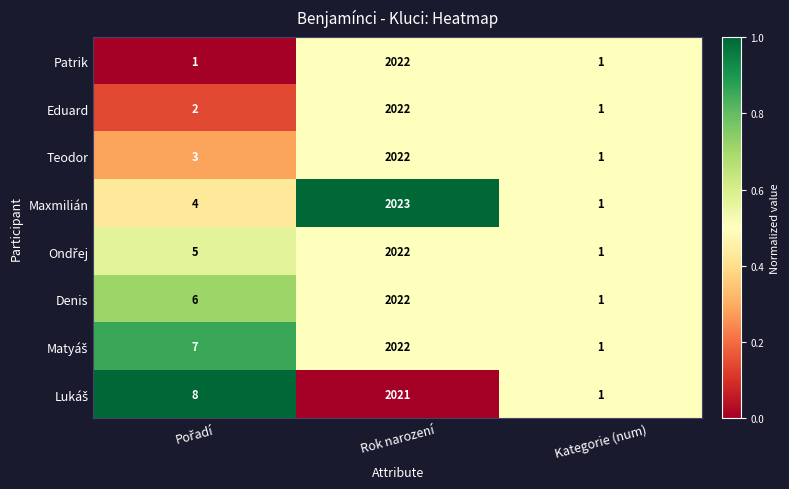

How many categories are shown in the chart?

3